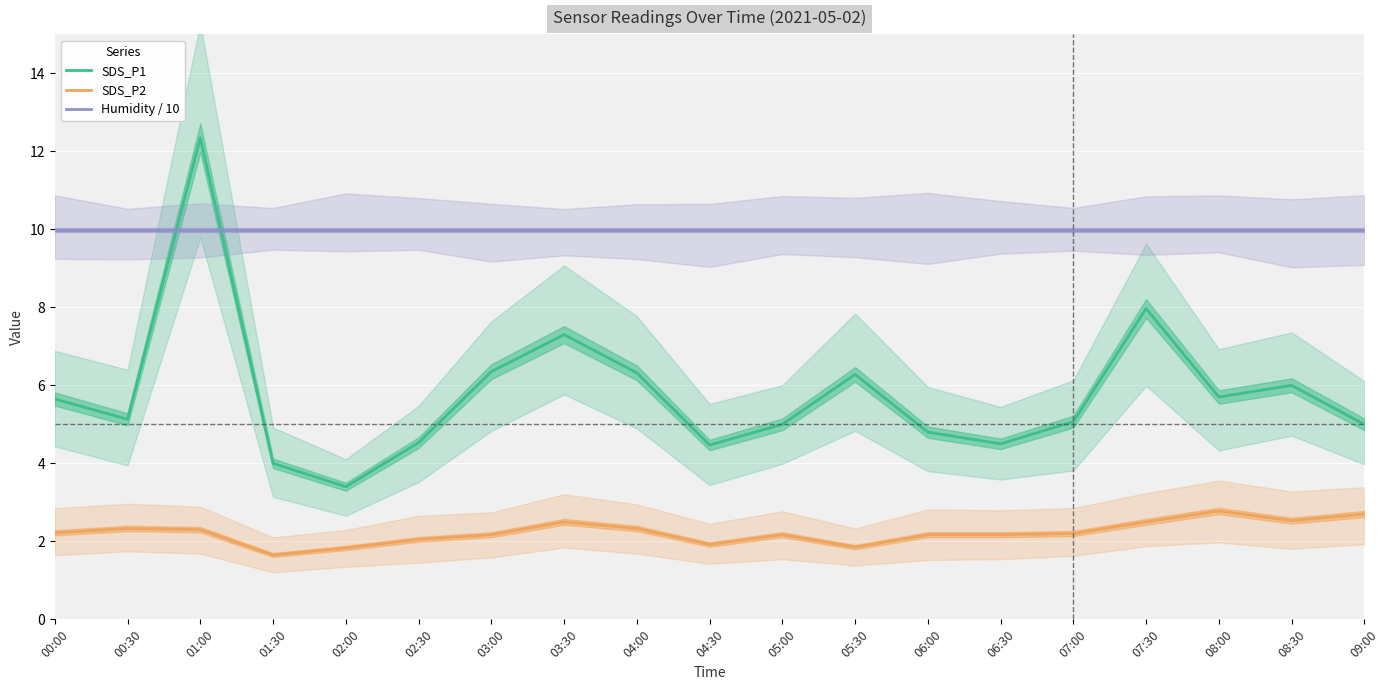

What is the label of the 13th point from the left?

06:00